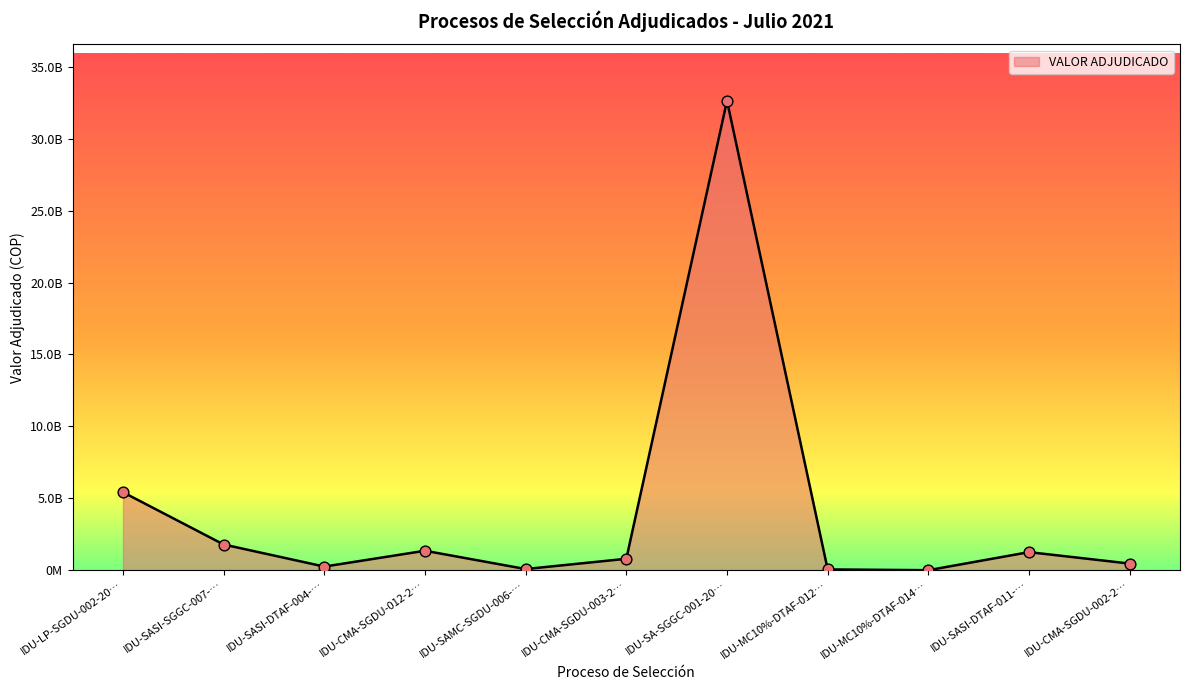

Is this an area chart (filled region under the line)?

Yes